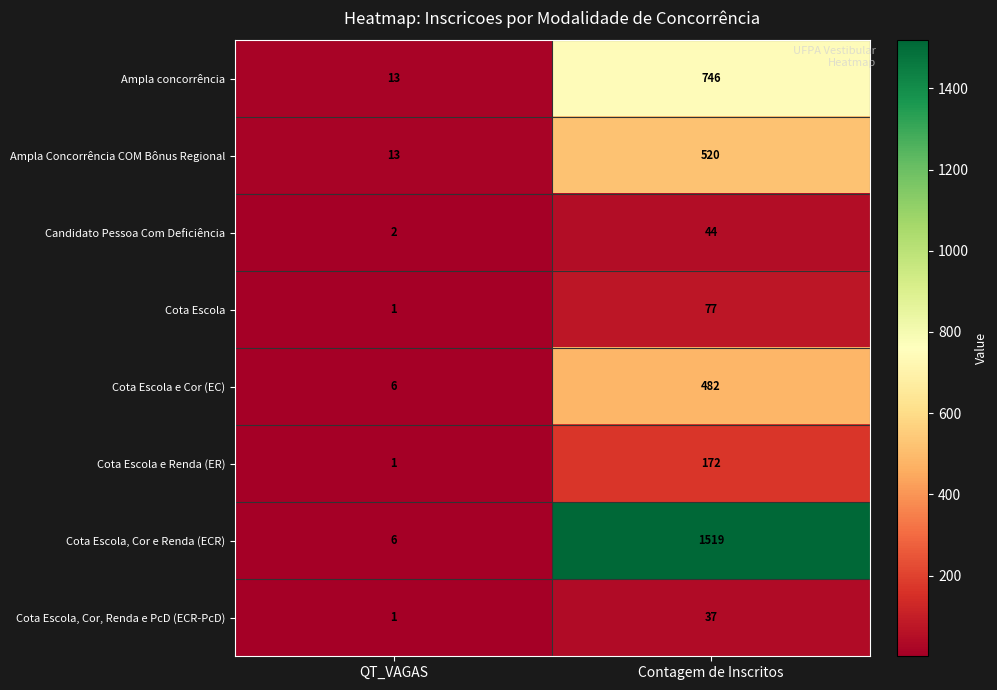

What is the sum of the Cota Escola e Renda (ER) values at Contagem de Inscritos and QT_VAGAS?

173